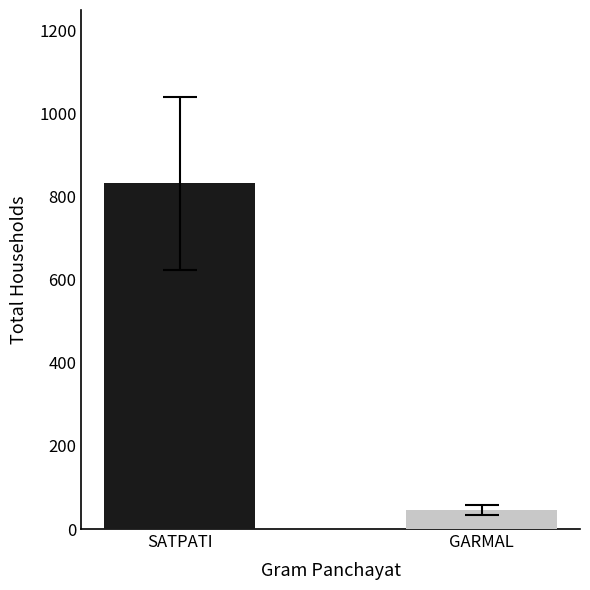

Where is the data nearest to the value 439?

GARMAL